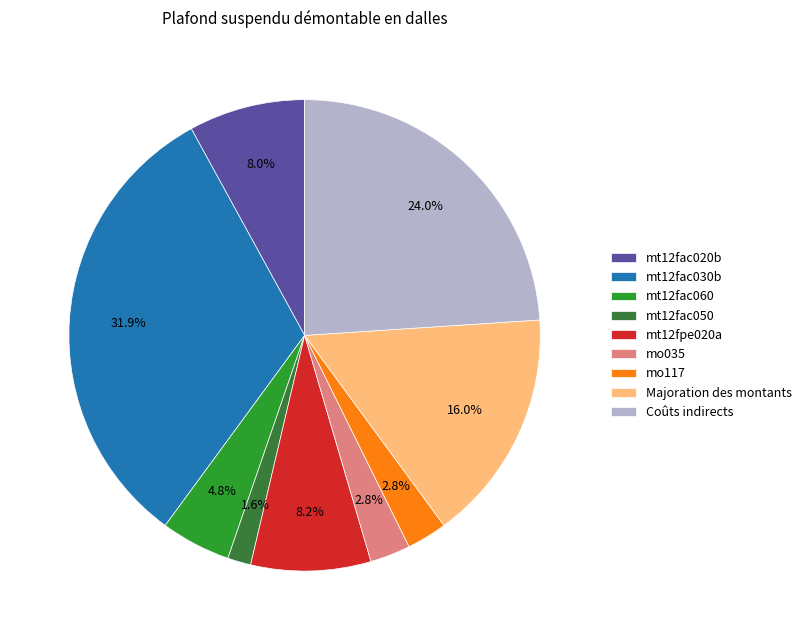

Is there a majority slice in this chart?

No